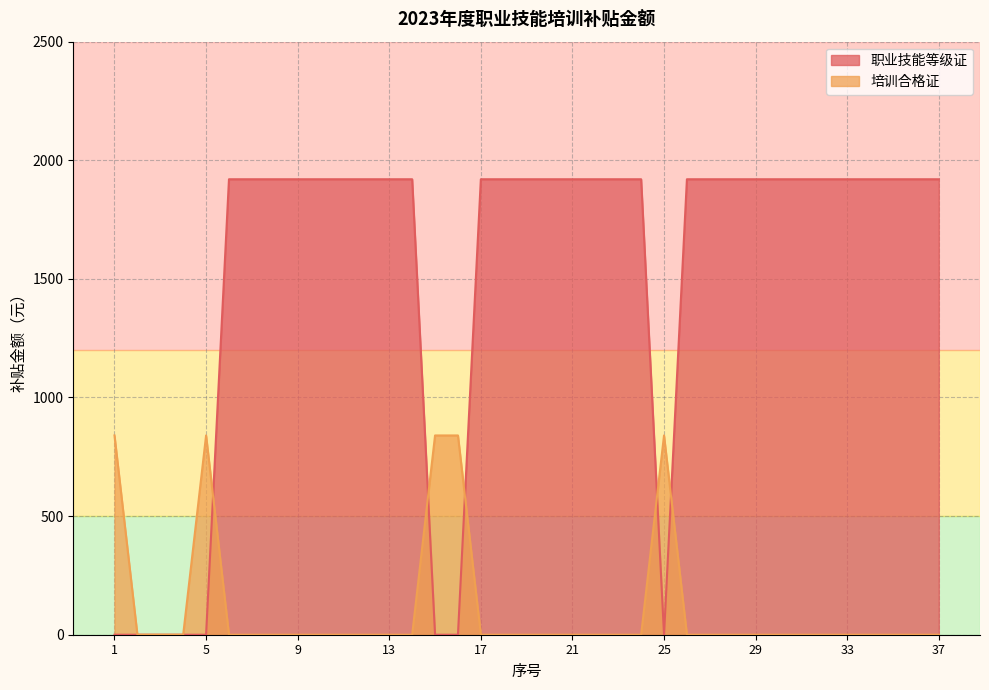

True or false: 职业技能等级证 has a value of 0 at 5.

True